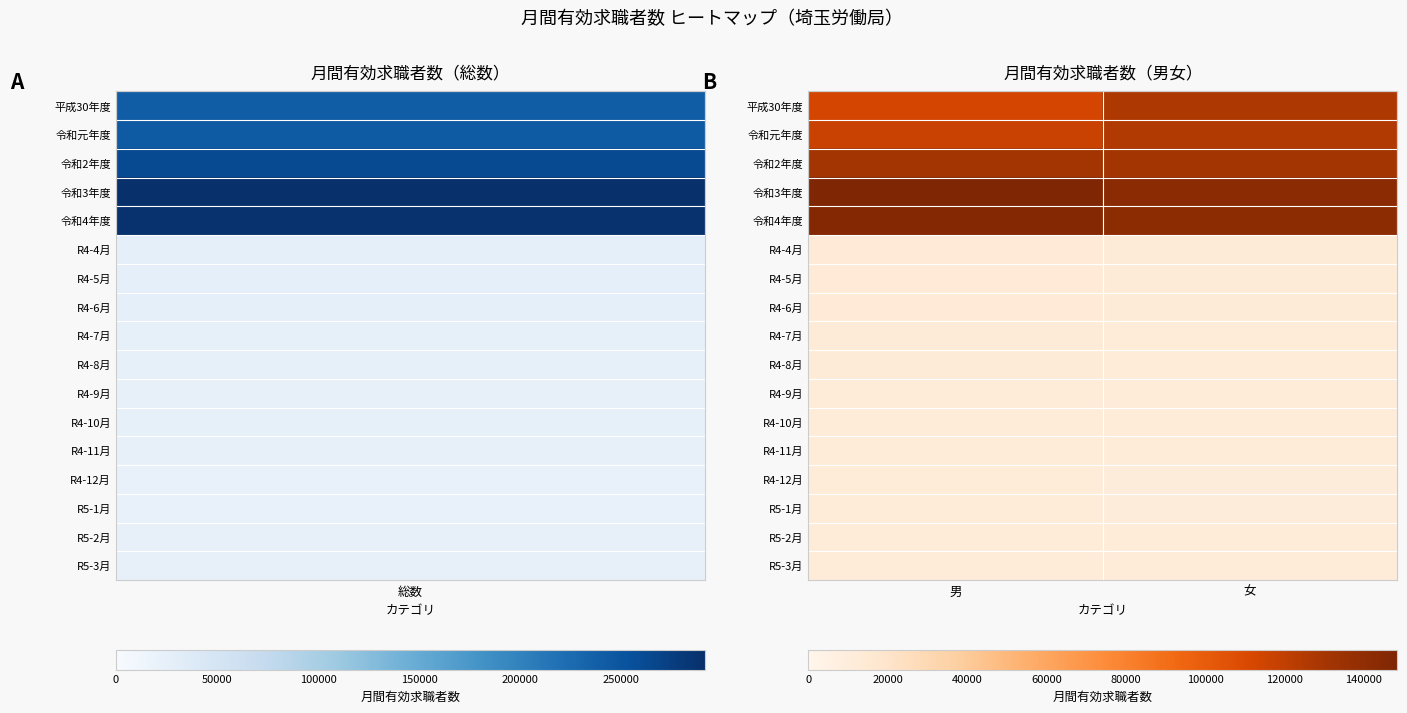

Reading left to right, list all the values displayed in this chart.

平成30年度: 男=113509	女=126674
令和元年度: 男=117018	女=125312
令和2年度: 男=130512	女=130483
令和3年度: 男=148377	女=142414
令和4年度: 男=145930	女=141443
R4-4月: 男=12859	女=12365
R4-5月: 男=13145	女=12668
R4-6月: 男=12989	女=12541
R4-7月: 男=12433	女=11952
R4-8月: 男=12308	女=11927
R4-9月: 男=12045	女=11778
R4-10月: 男=12135	女=11750
R4-11月: 男=11881	女=11446
R4-12月: 男=11329	女=10793
R5-1月: 男=11364	女=11000
R5-2月: 男=11550	女=11471
R5-3月: 男=11892	女=11752